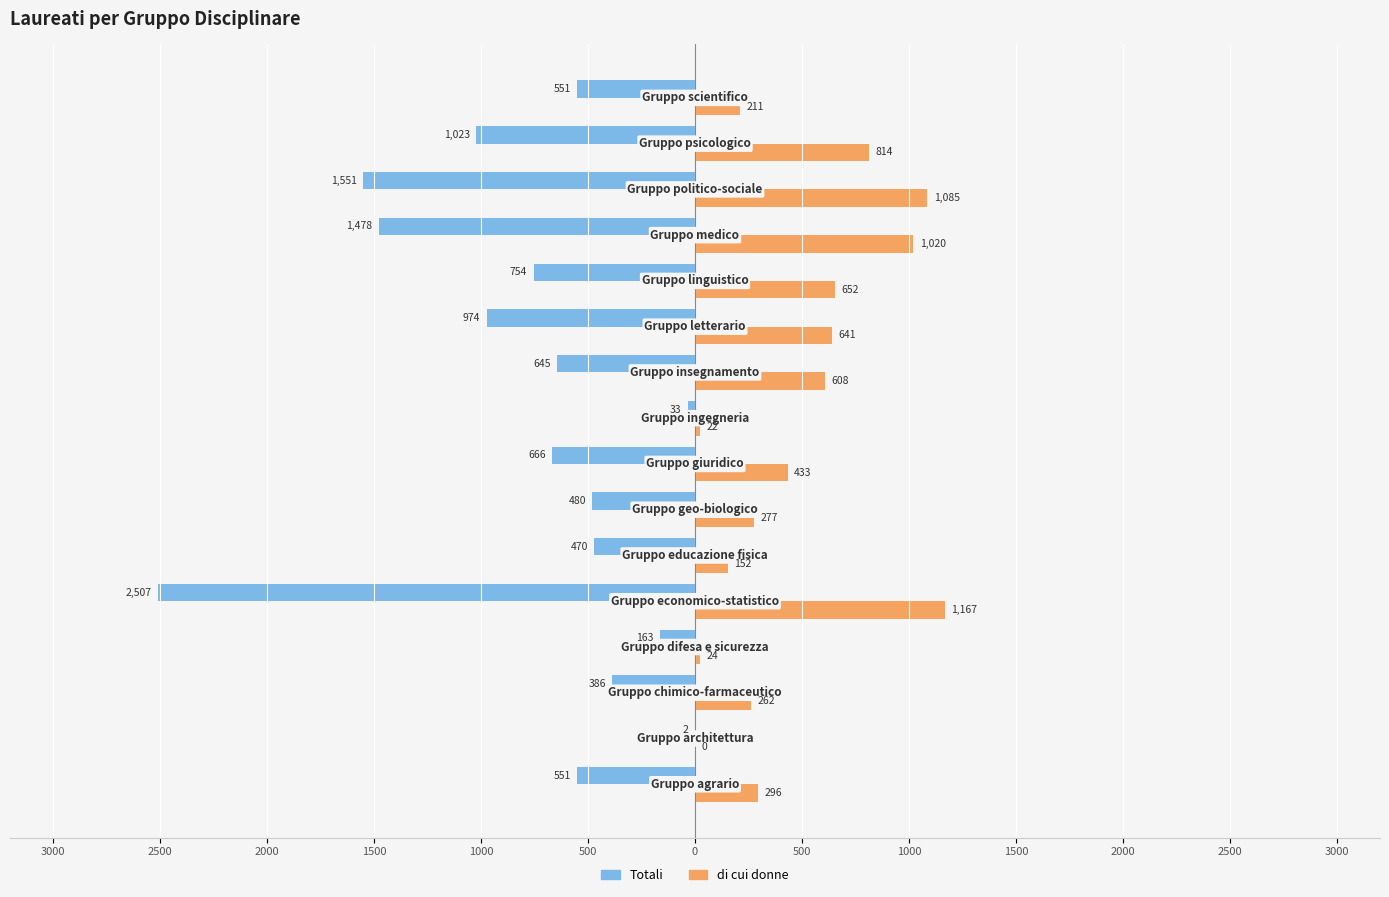

What are all the series names shown in the legend?

Totali, di cui donne